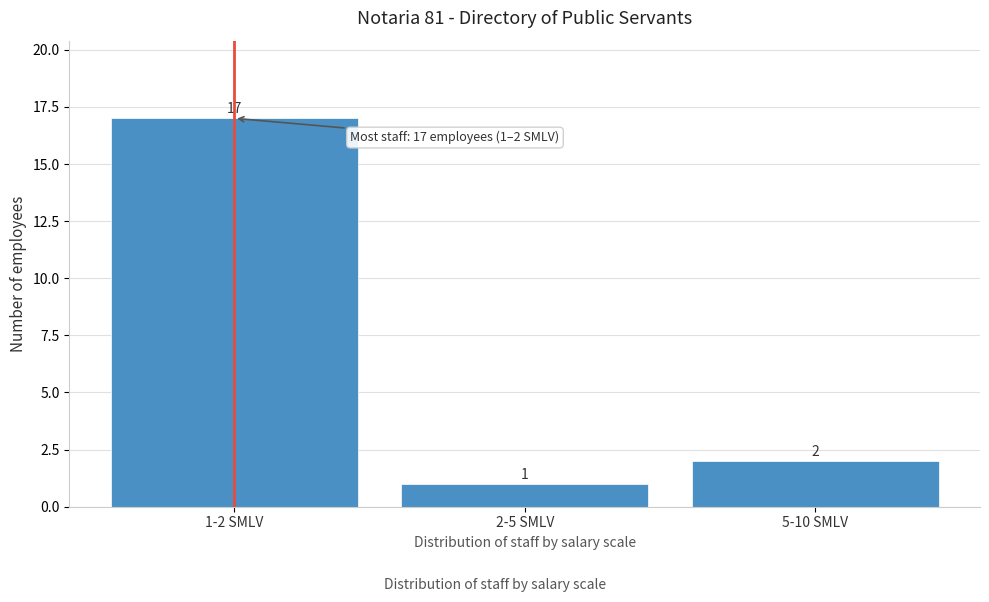

Reading left to right, transcribe all the data shown in this chart.

1-2 SMLV=17	2-5 SMLV=1	5-10 SMLV=2